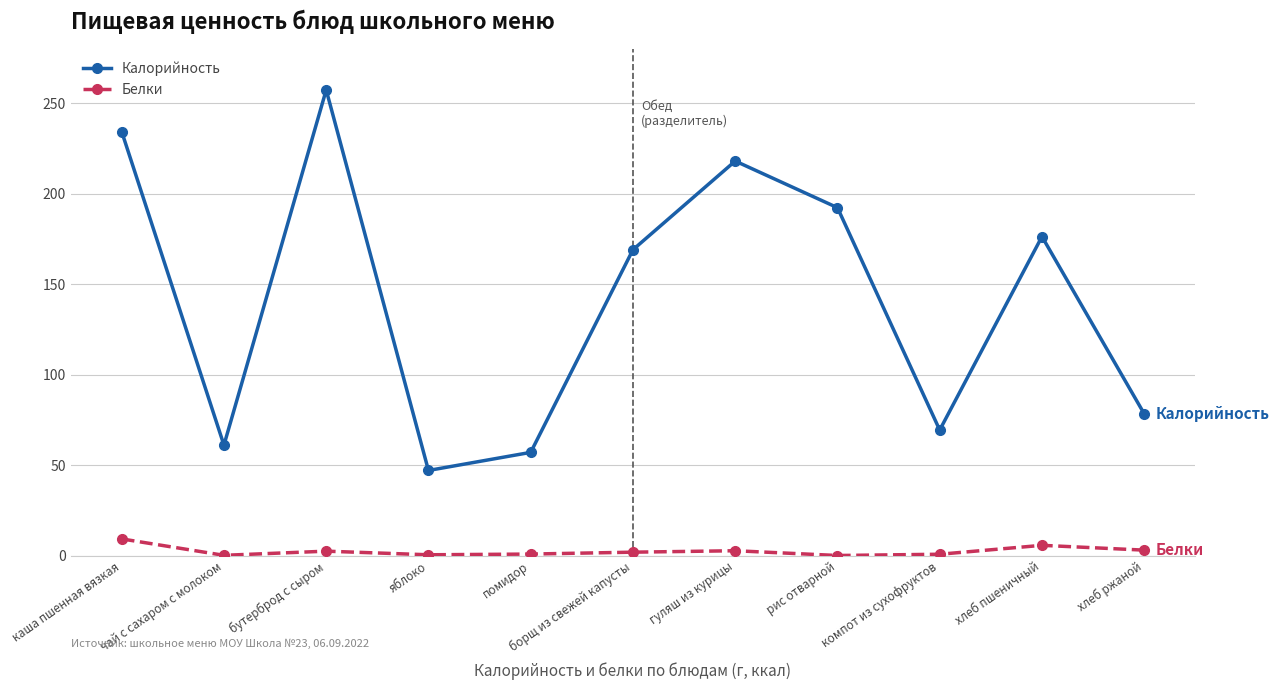

What position from the right is каша пшенная вязкая?

11